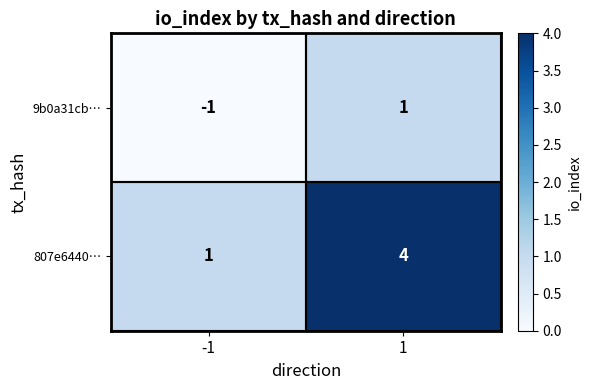

What is the total value across all series at 1?

5